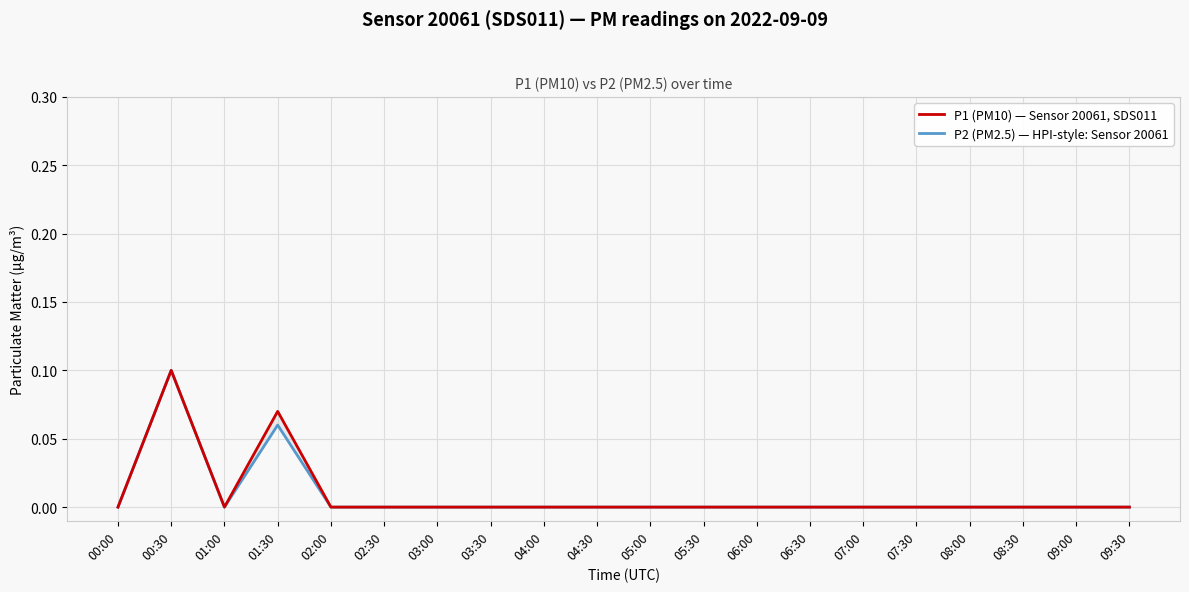

How many values in the P2 (PM2.5) — HPI-style: Sensor 20061 series exceed 0?

2